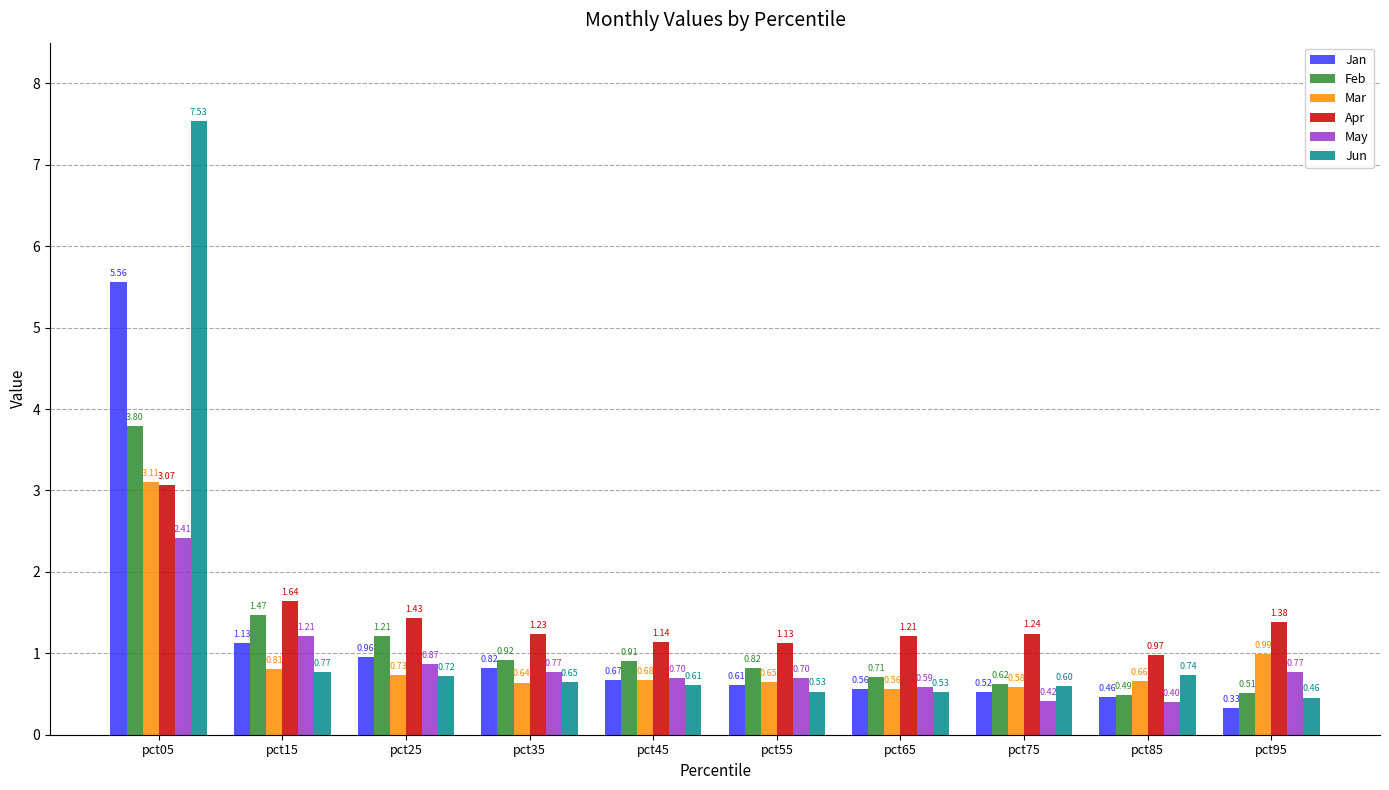

What is the sum of all Apr values?

14.5